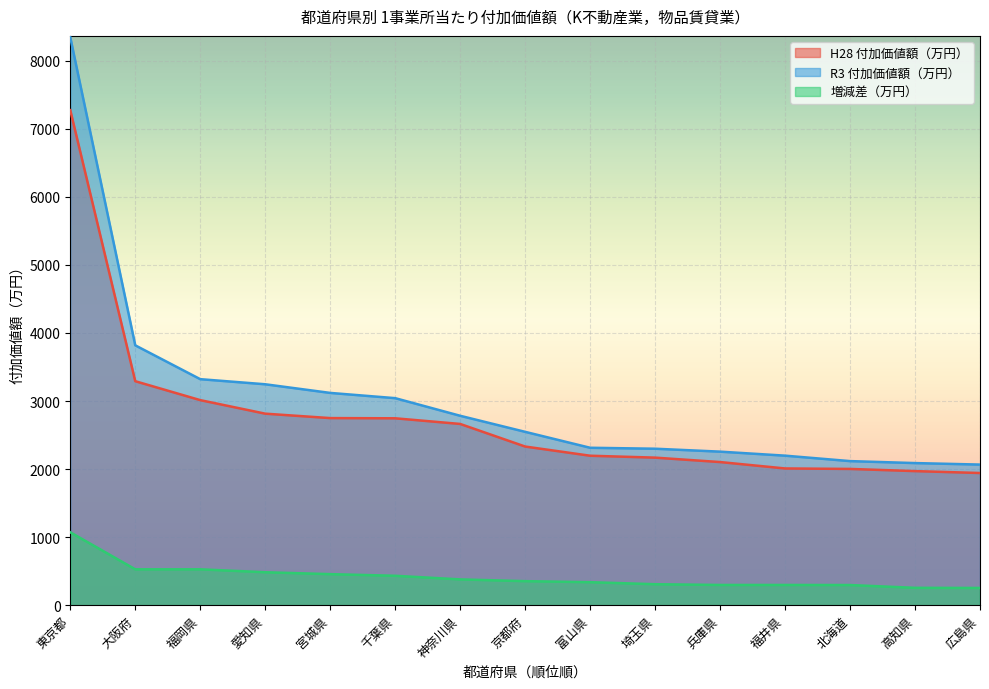

Which category has the lowest value in the H28 付加価値額（万円） series?

広島県